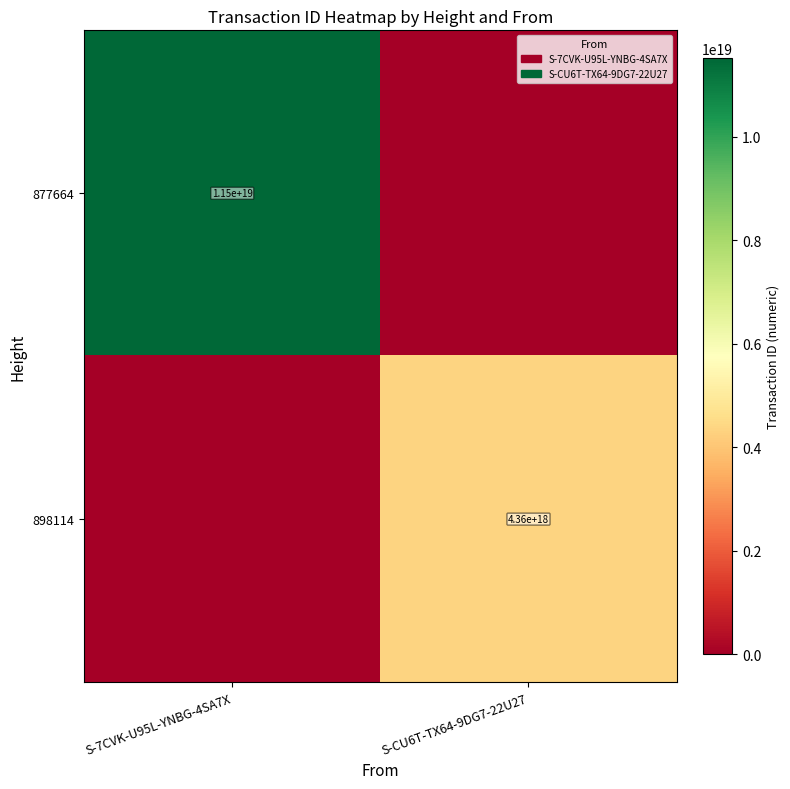

True or false: 877664 has a value of 11500000000000000000 at S-7CVK-U95L-YNBG-4SA7X.

True